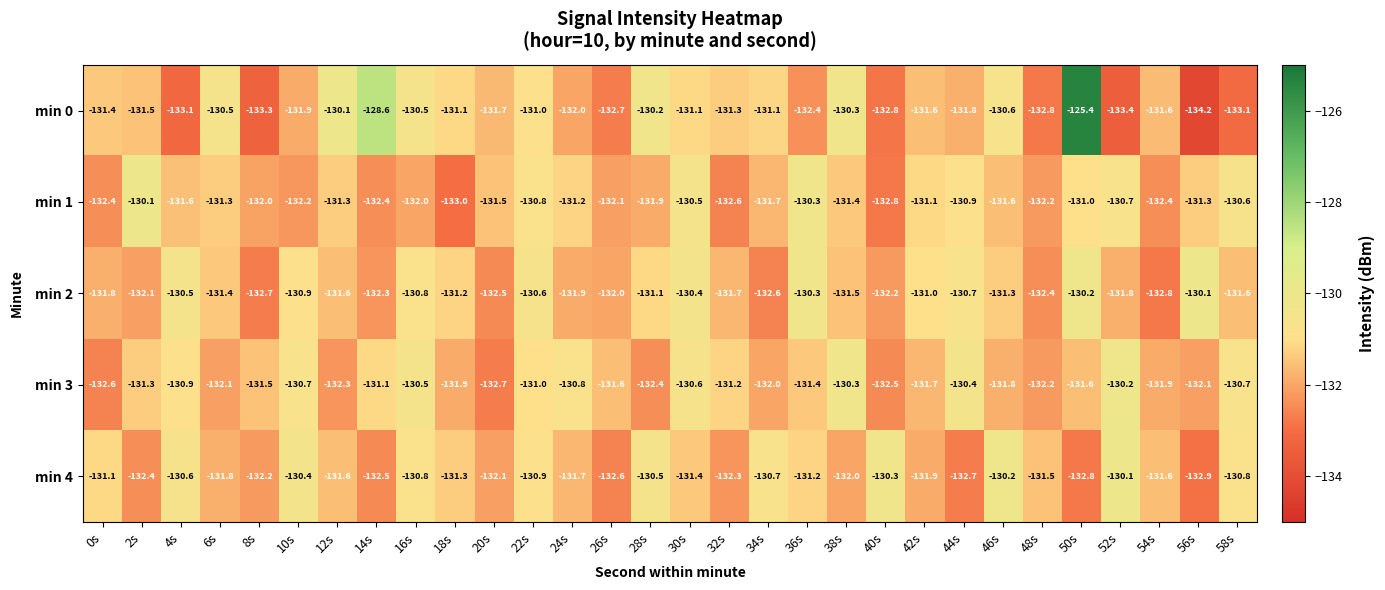

Rank the series at 52s from highest to lowest value.

min 4, min 3, min 1, min 2, min 0